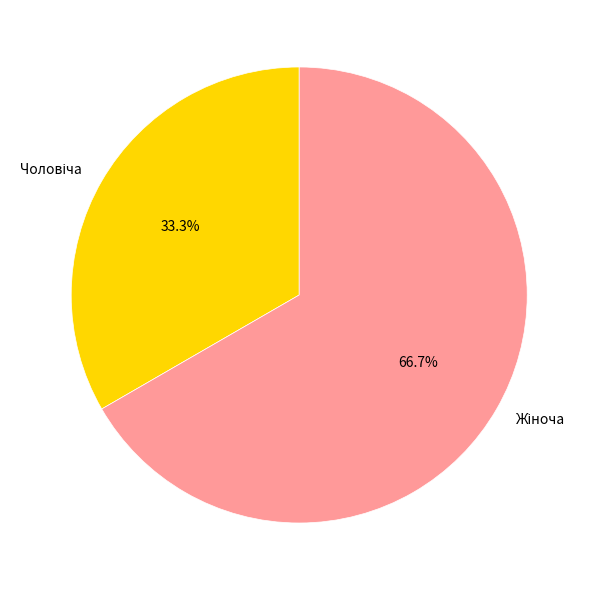

To the nearest percent, what is the average slice percentage?

50%